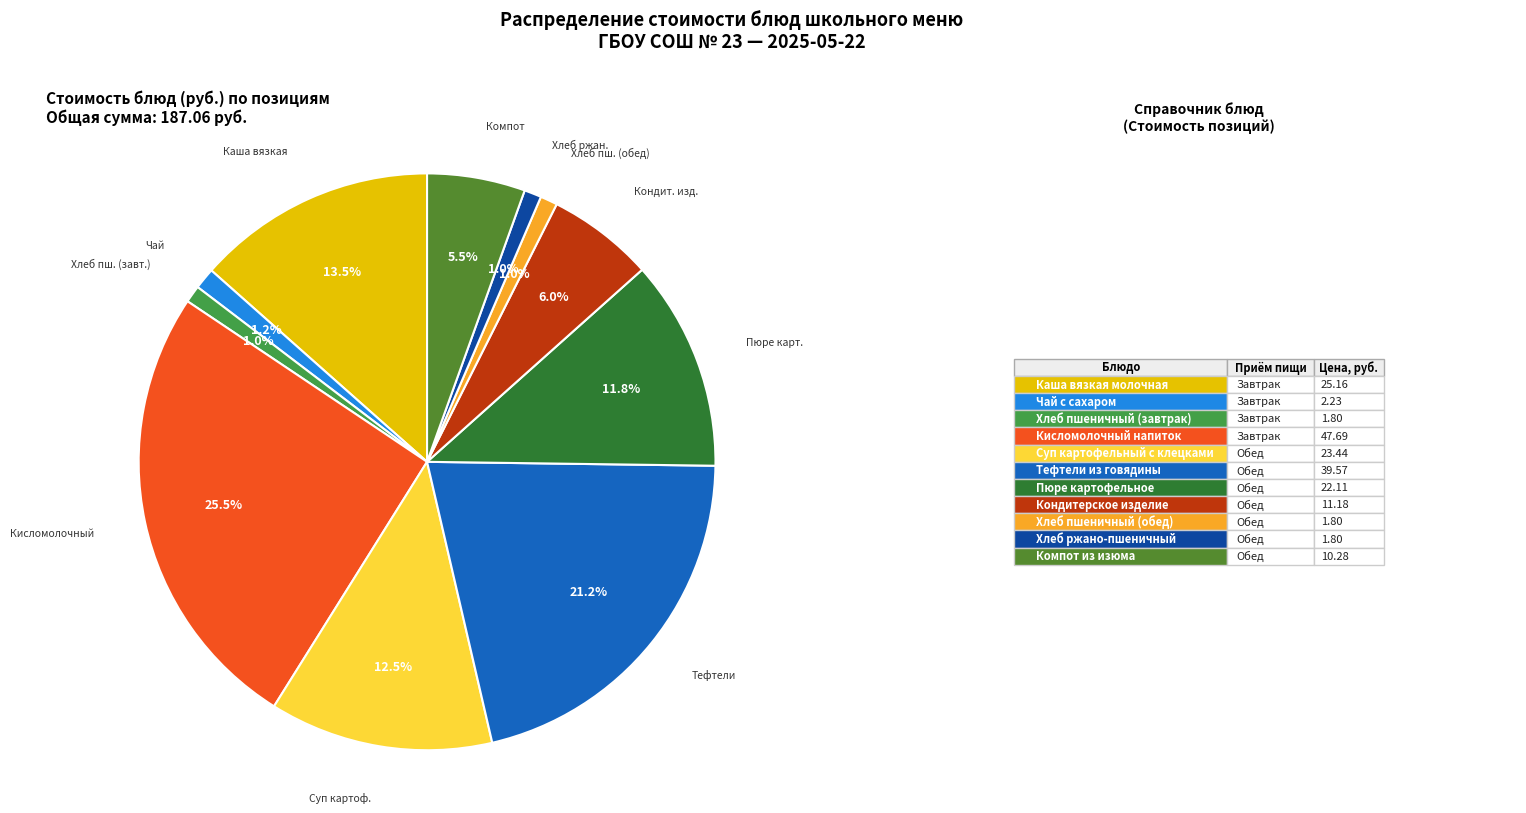

How many segments does this pie chart have?

11